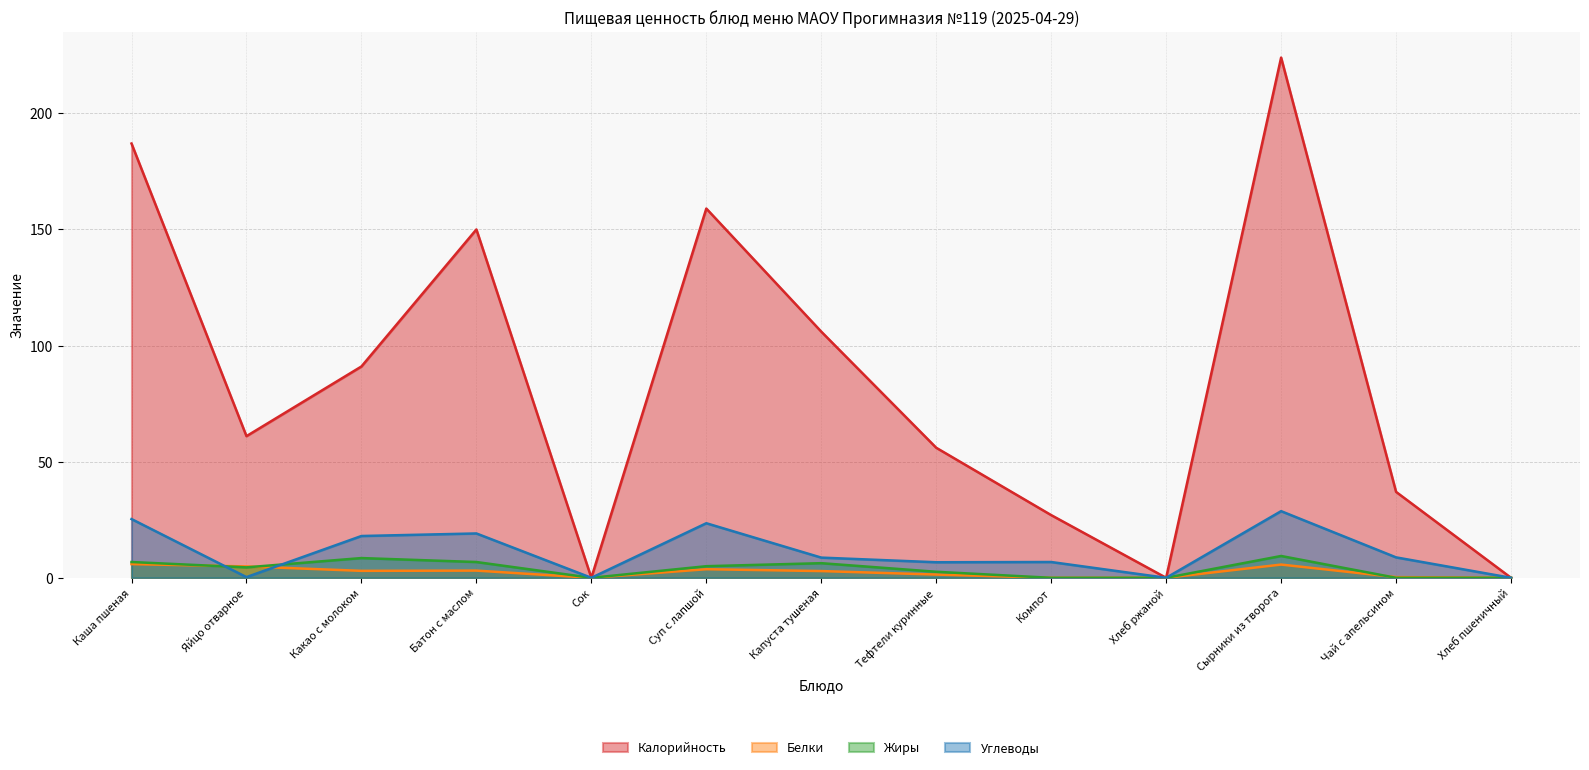

What is the difference between the second highest and second lowest values in the Белки series?

5.7